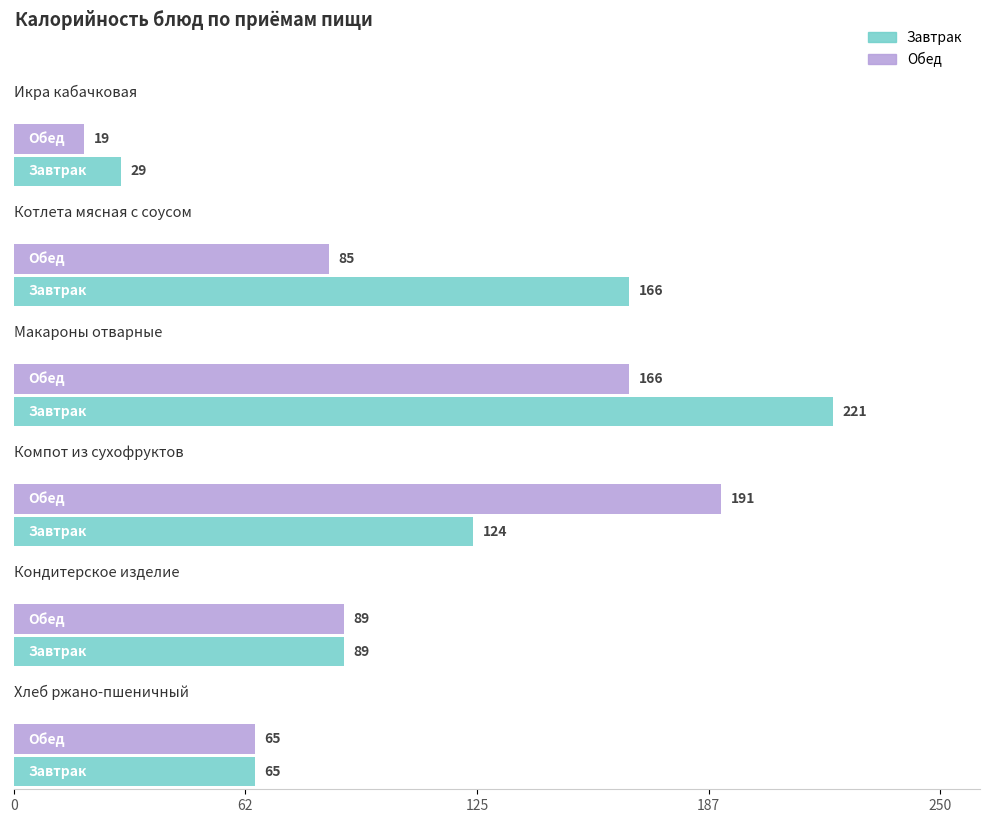

Rank the categories by Обед value from lowest to highest.

Икра кабачковая, Хлеб ржано-пшеничный, Котлета мясная с соусом, Кондитерское изделие, Макароны отварные, Компот из сухофруктов